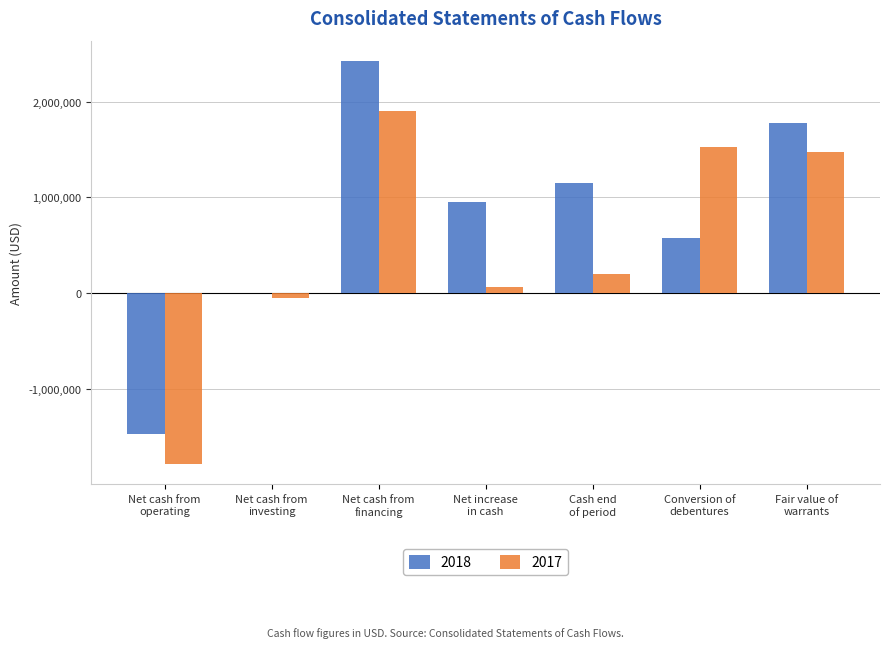

How many positive values does the 2017 series have?

5